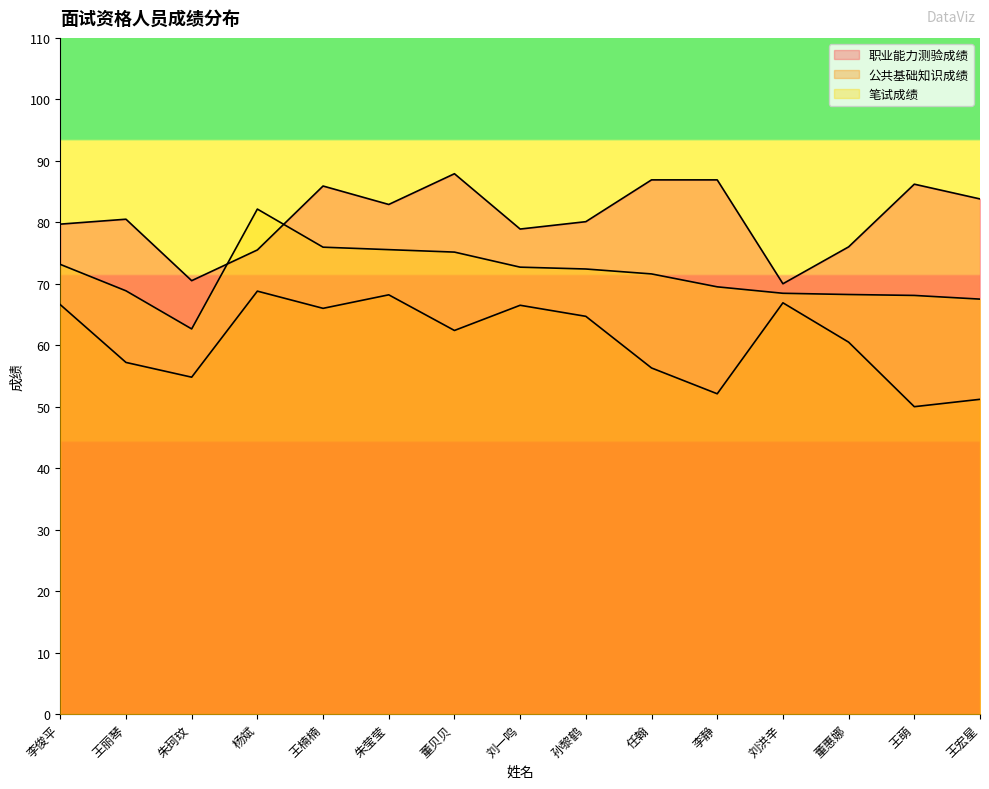

What are all the series names shown in the legend?

职业能力测验成绩, 公共基础知识成绩, 笔试成绩